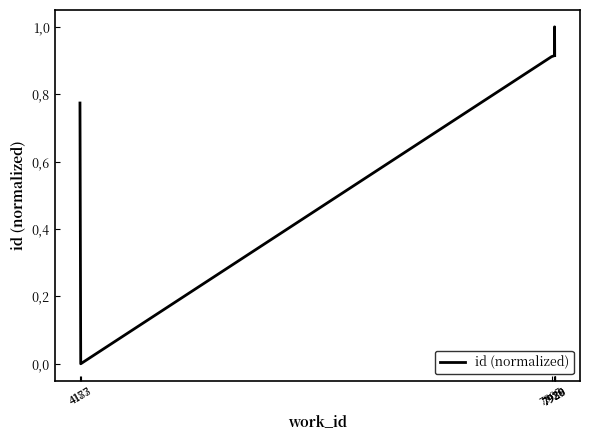

What is the difference between the values at 4177 and 7929?

0.2